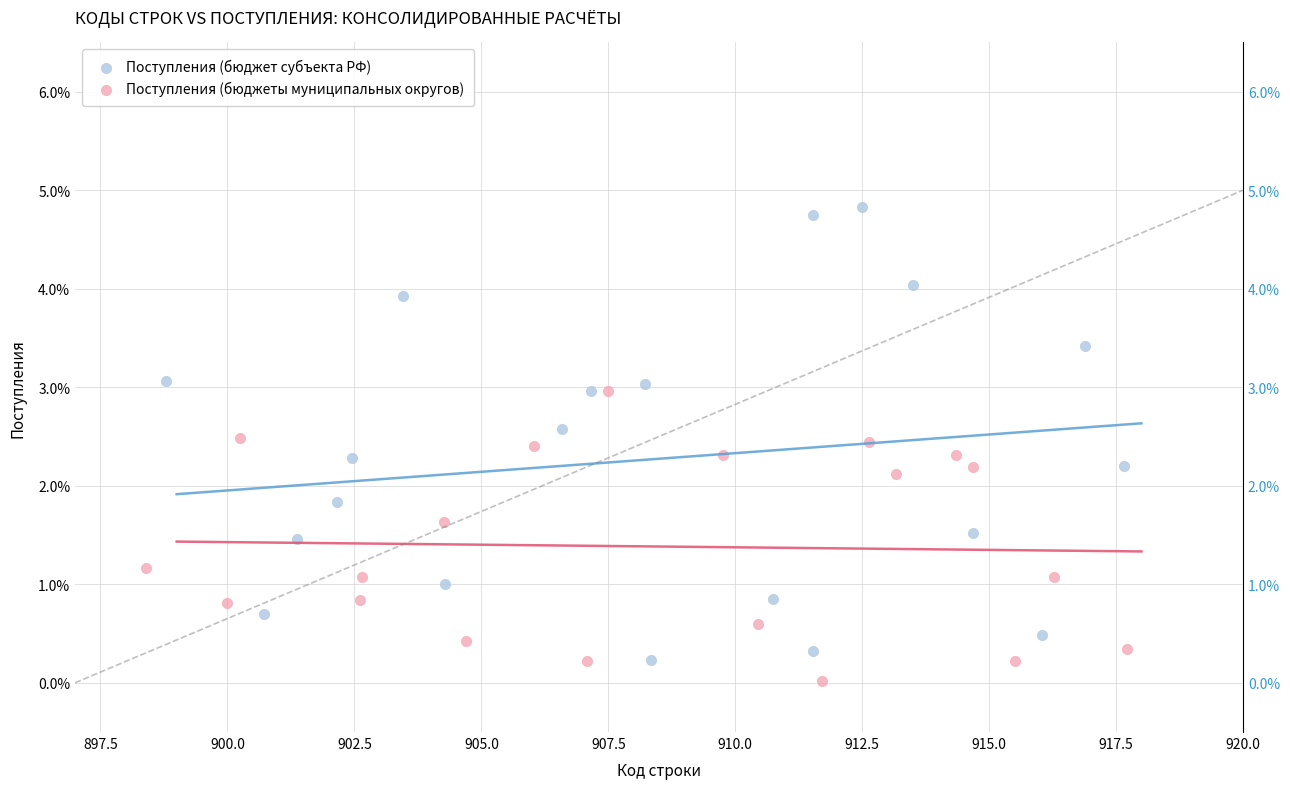

What are all the series names shown in the legend?

Поступления (бюджет субъекта РФ), Поступления (бюджеты муниципальных округов)